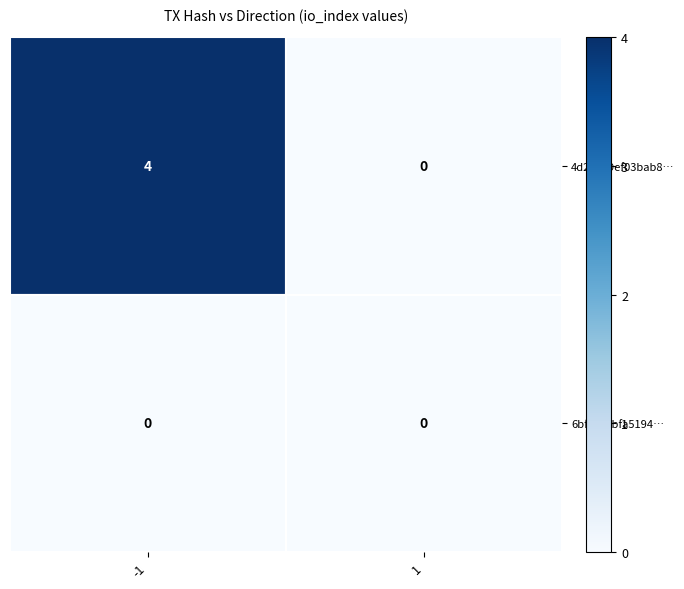

Rank the series by their maximum value, from lowest to highest.

6bfdd3fbfa5194…, 4d26139ef03bab8…